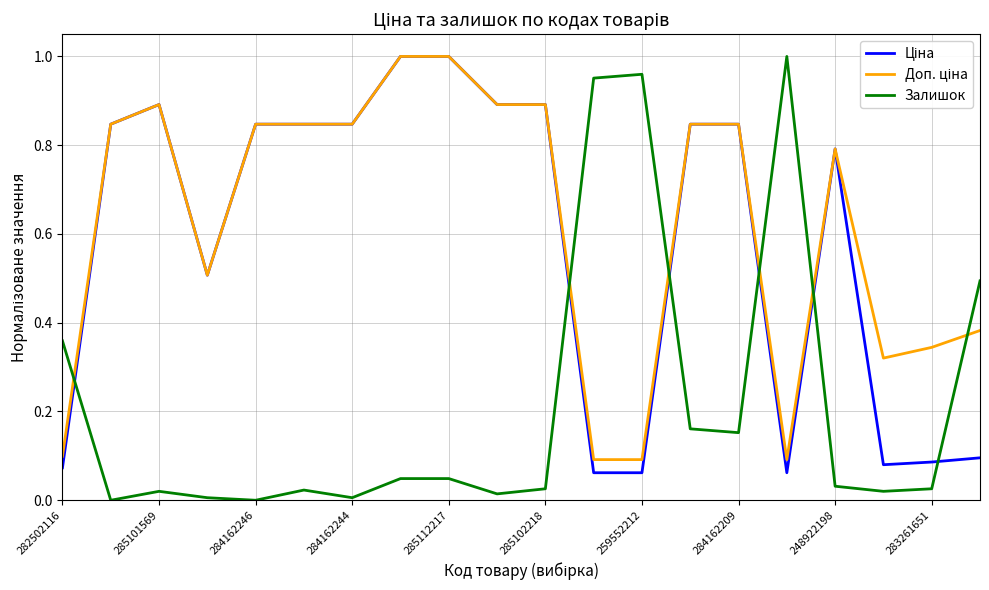

Which series has the widest spread of values?

Залишок